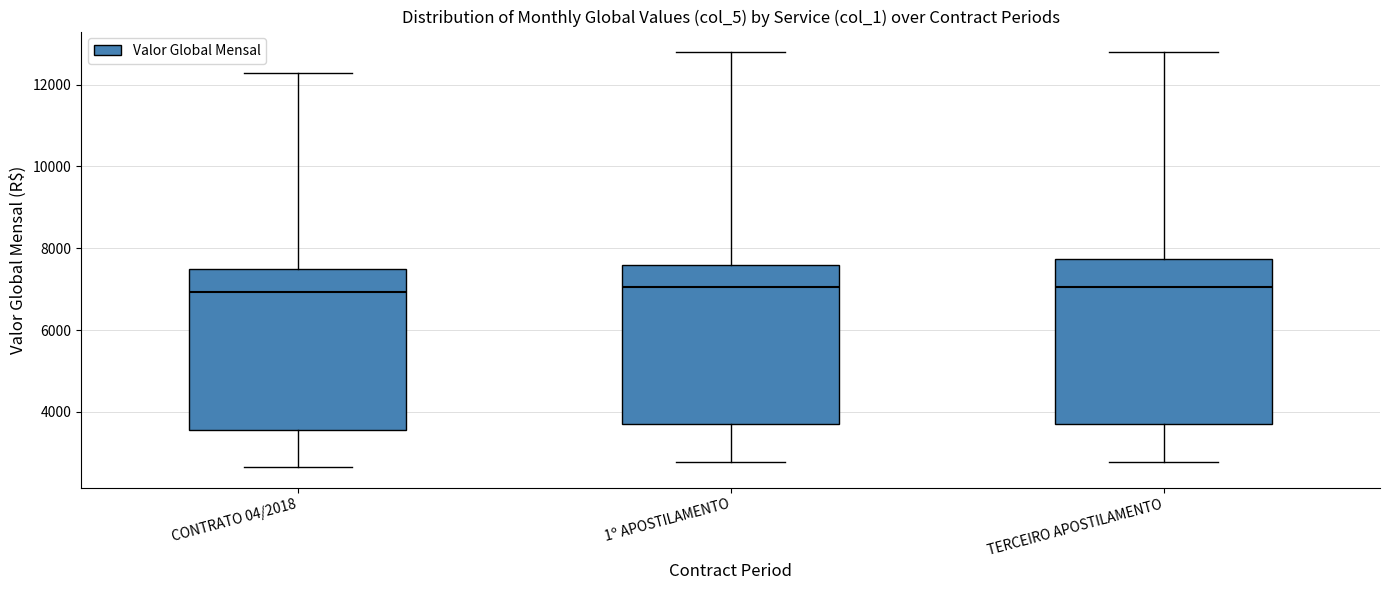

Reading left to right, read every box against the y-axis: the position of its median line, the range the box covers, and the ends of its whiskers. The values are not printed on the chart, so give them approximately, as read against the axis.

CONTRATO 04/2018: median 7000, box 3600 to 7400, whiskers 2600 to 12200
1º APOSTILAMENTO: median 7000, box 3600 to 7600, whiskers 2800 to 12800
TERCEIRO APOSTILAMENTO: median 7000, box 3600 to 7800, whiskers 2800 to 12800